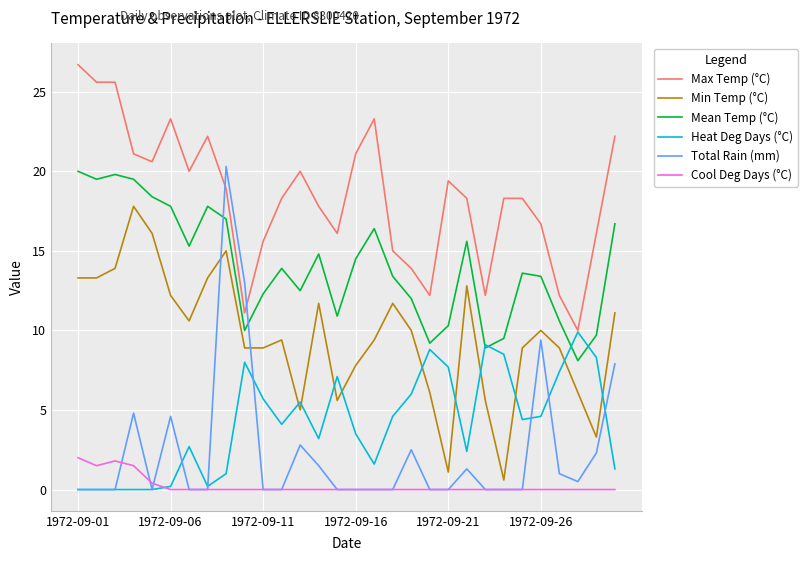

Is this an area chart (filled region under the line)?

No